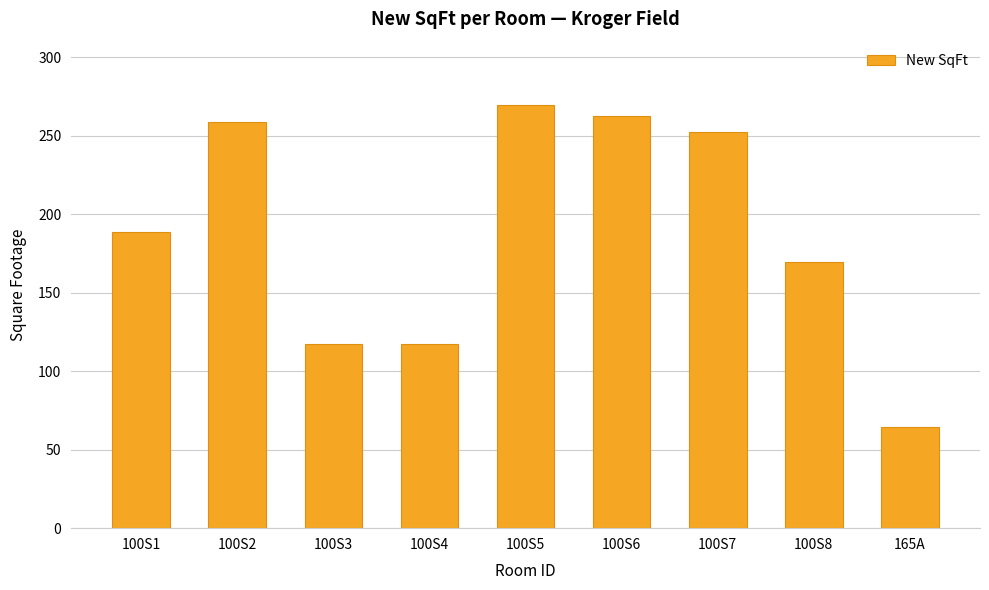

True or false: the data shows 269.5 at 100S5.

True